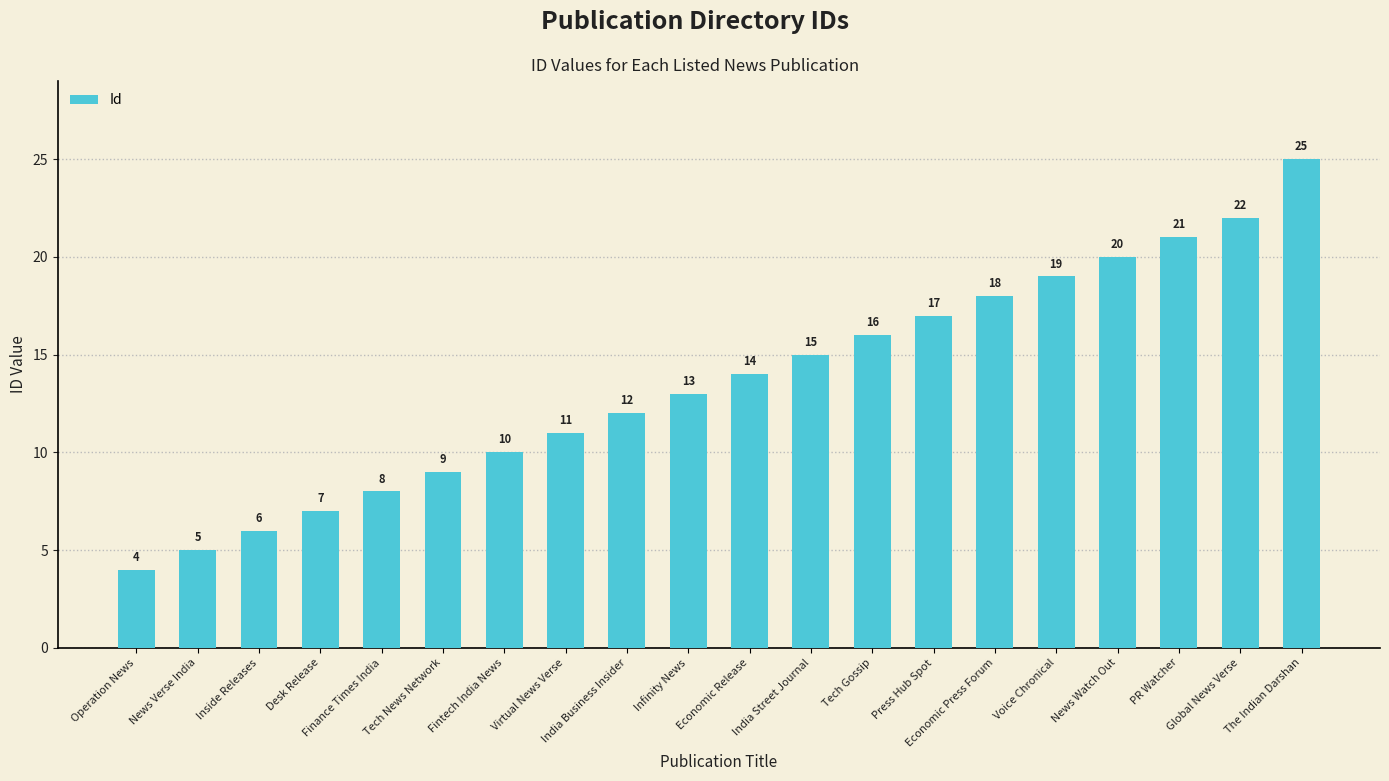

What position from the left is News Watch Out?

17